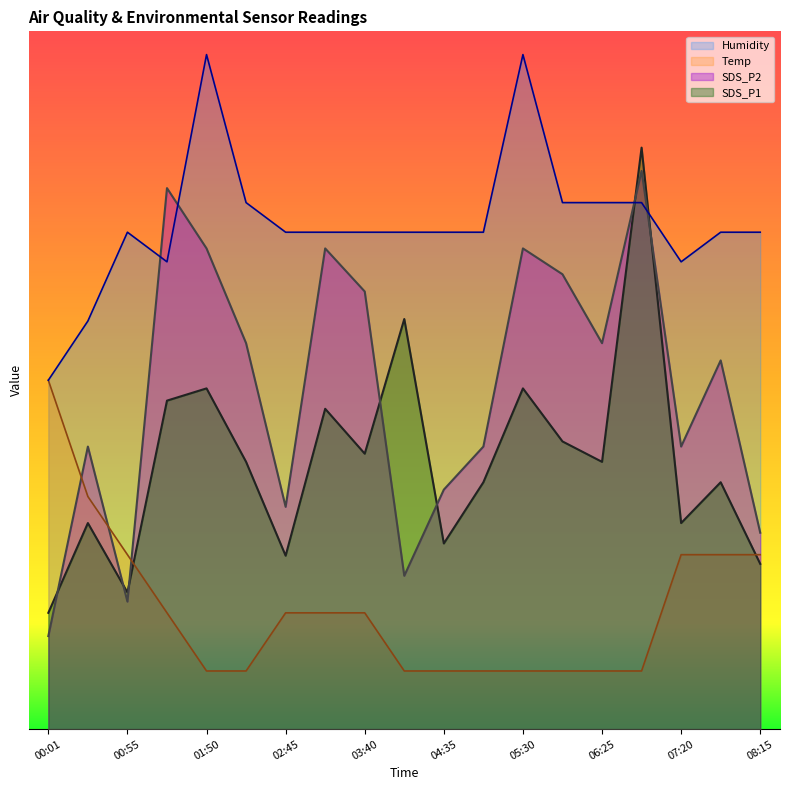

What is the sum of the SDS_P2 values at 00:28 and 06:25?

57.5